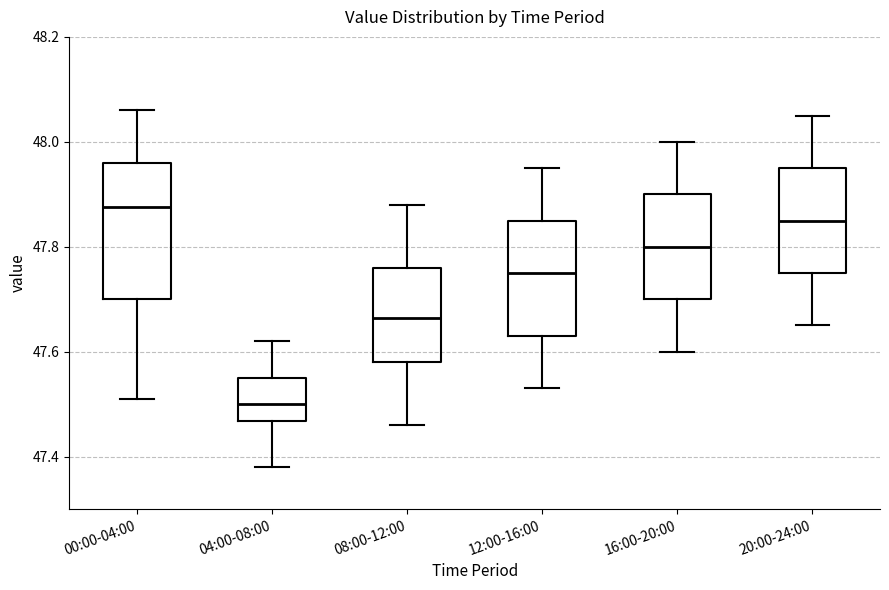

Reading left to right, read every box against the y-axis: the position of its median line, the range the box covers, and the ends of its whiskers. The values are not printed on the chart, so give them approximately, as read against the axis.

00:00-04:00: median 47.88, box 47.70 to 47.96, whiskers 47.52 to 48.06
04:00-08:00: median 47.50, box 47.46 to 47.56, whiskers 47.38 to 47.62
08:00-12:00: median 47.66, box 47.58 to 47.76, whiskers 47.46 to 47.88
12:00-16:00: median 47.76, box 47.64 to 47.86, whiskers 47.54 to 47.96
16:00-20:00: median 47.80, box 47.70 to 47.90, whiskers 47.60 to 48.00
20:00-24:00: median 47.86, box 47.76 to 47.96, whiskers 47.66 to 48.06